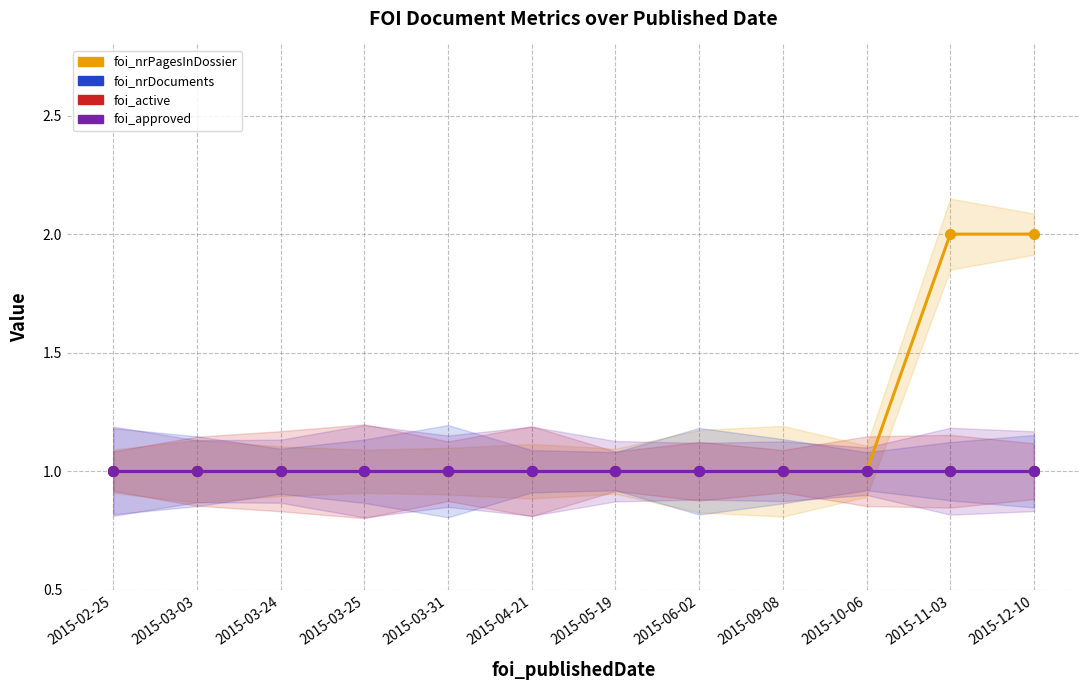

True or false: foi_approved has a value of 0 at 2015-04-21.

False